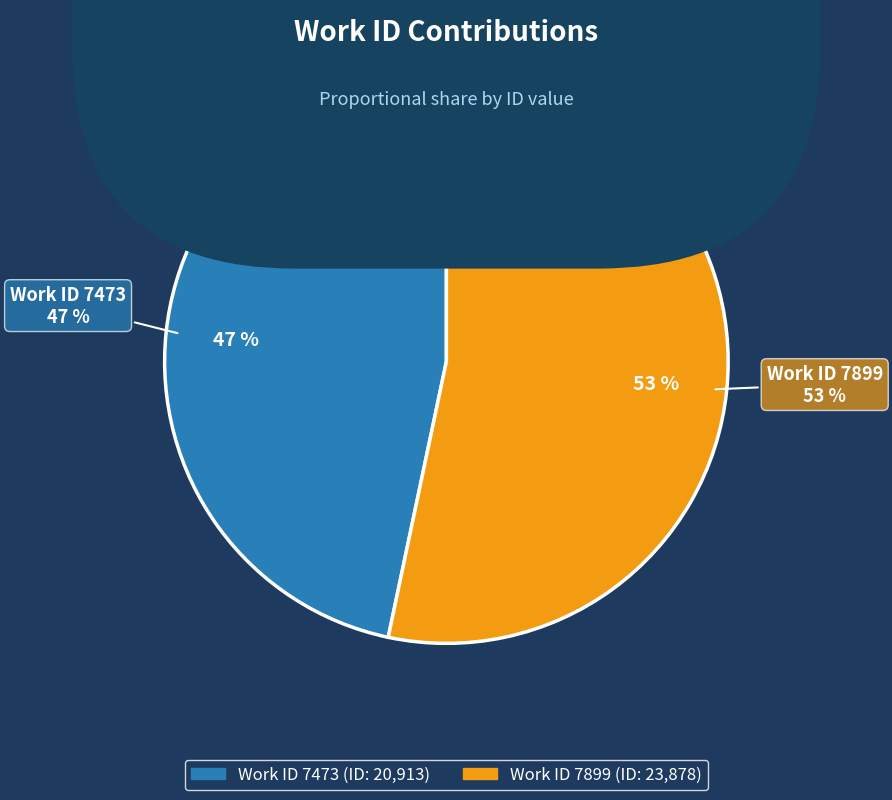

To the nearest percent, what is the average slice percentage?

50%